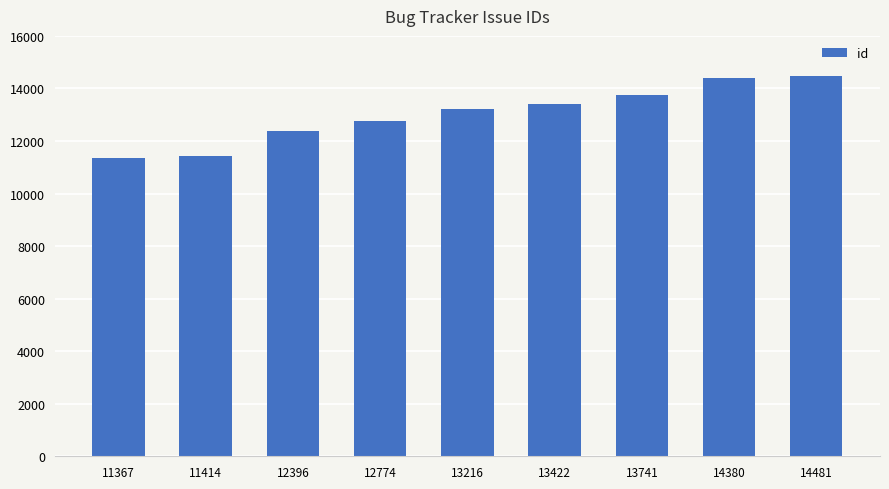

What is the change in value from 11367 to 14481?

+3114